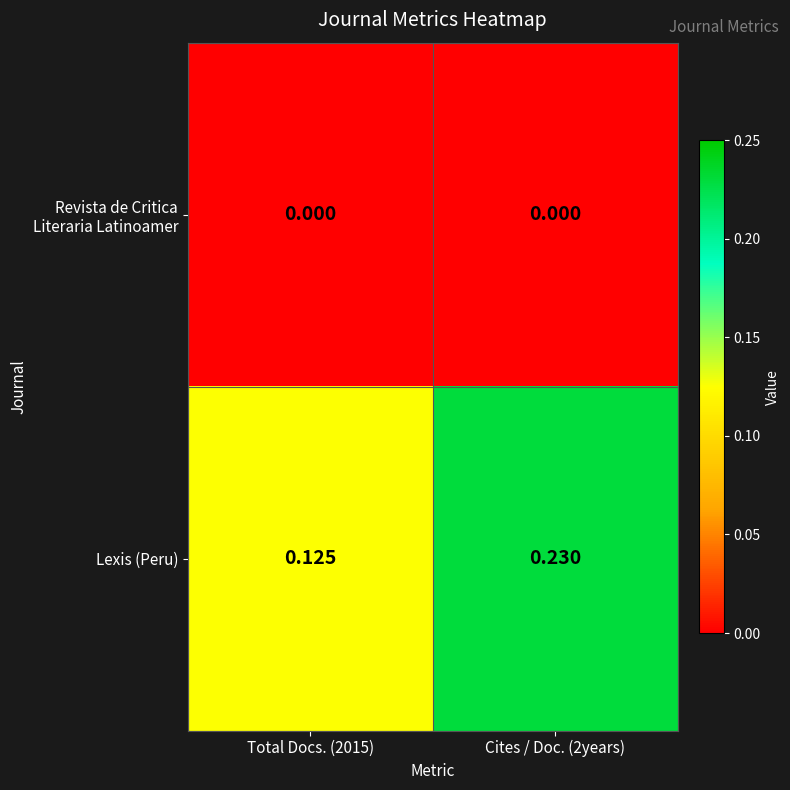

Which series has the largest range (max minus min)?

Lexis (Peru)